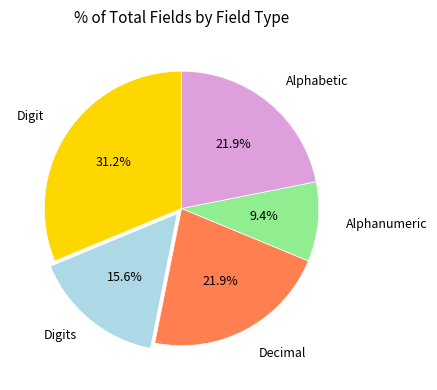

Is there a majority slice in this chart?

No